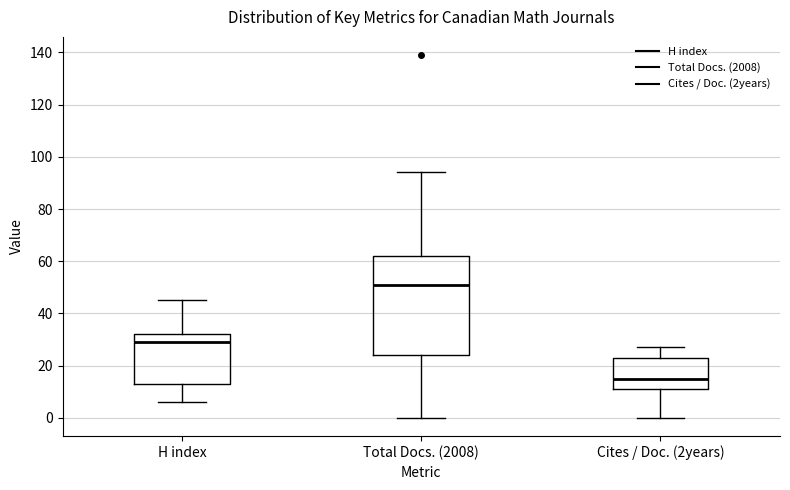

Where does the upper whisker of the box for H index end on the y-axis? The values are not printed on the chart, so give them approximately, as read against the axis.

46